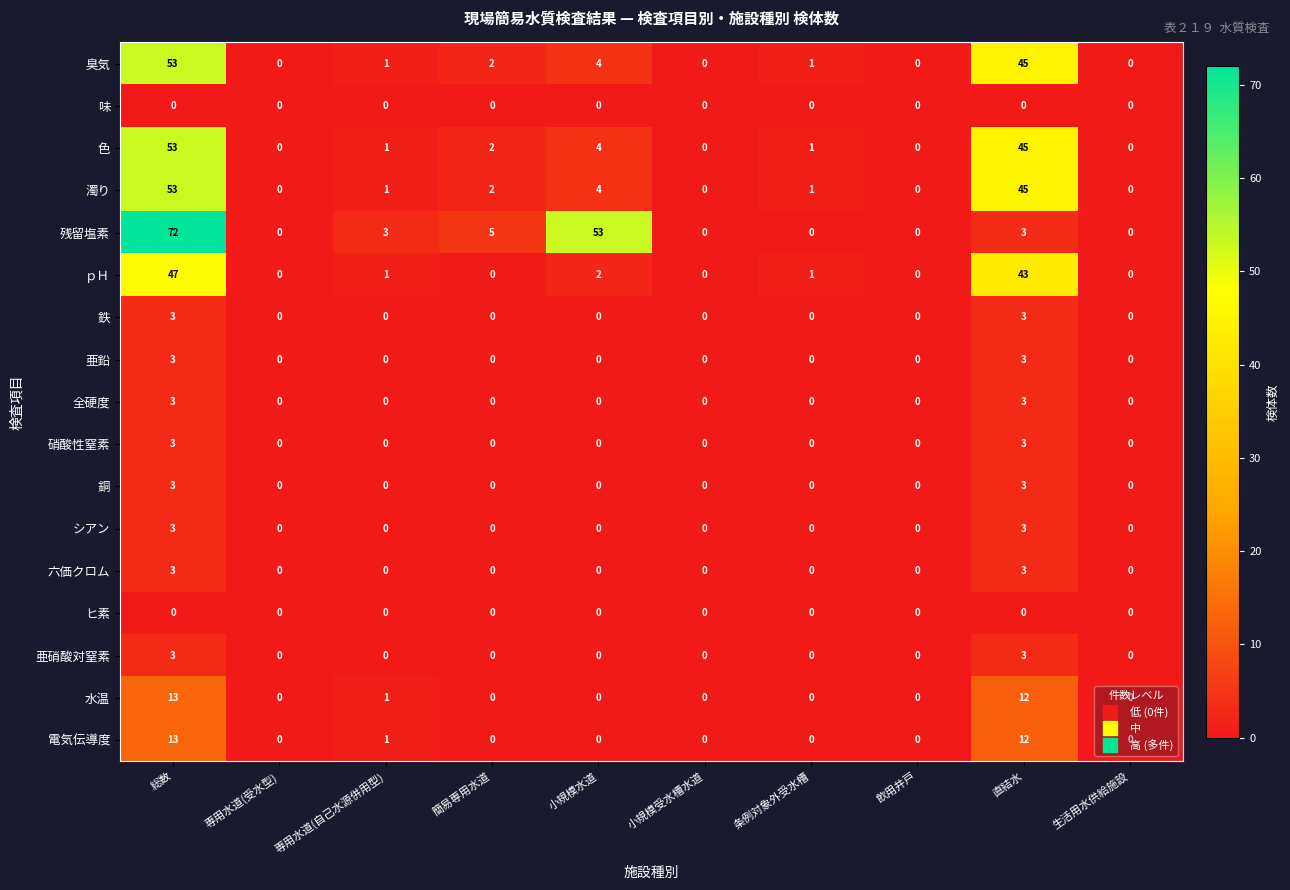

The value of 亜鉛 at 条例対象外受水槽 is -2. True or false?

False